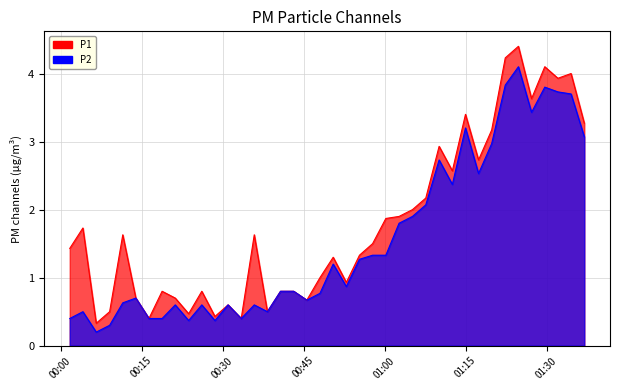

Reading left to right, what are all the values shown in this chart?

P1_line: 1.4	1.7	0.3	0.5	1.6	0.7	0.4	0.8	0.7	0.5	0.8	0.4	0.6	0.4	1.6	0.5	0.8	0.8	0.7	1.0	1.3	0.9	1.3	1.5	1.9	1.9	2.0	2.2	2.9	2.6	3.4	2.7	3.2	4.2	4.4	3.6	4.1	3.9	4.0	3.3
P2_line: 0.4	0.5	0.2	0.3	0.6	0.7	0.4	0.4	0.6	0.4	0.6	0.4	0.6	0.4	0.6	0.5	0.8	0.8	0.7	0.8	1.2	0.9	1.3	1.3	1.3	1.8	1.9	2.1	2.7	2.4	3.2	2.5	3.0	3.8	4.1	3.4	3.8	3.7	3.7	3.1